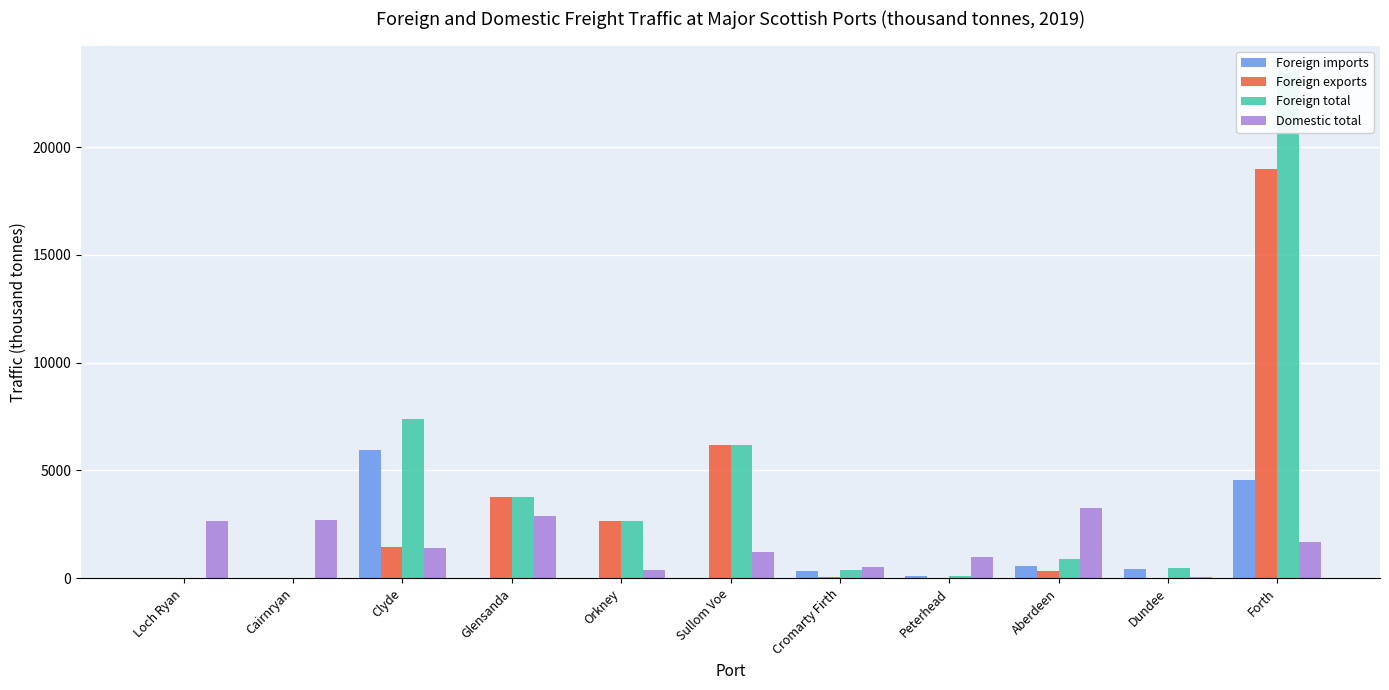

How many bars are there in each group?

4